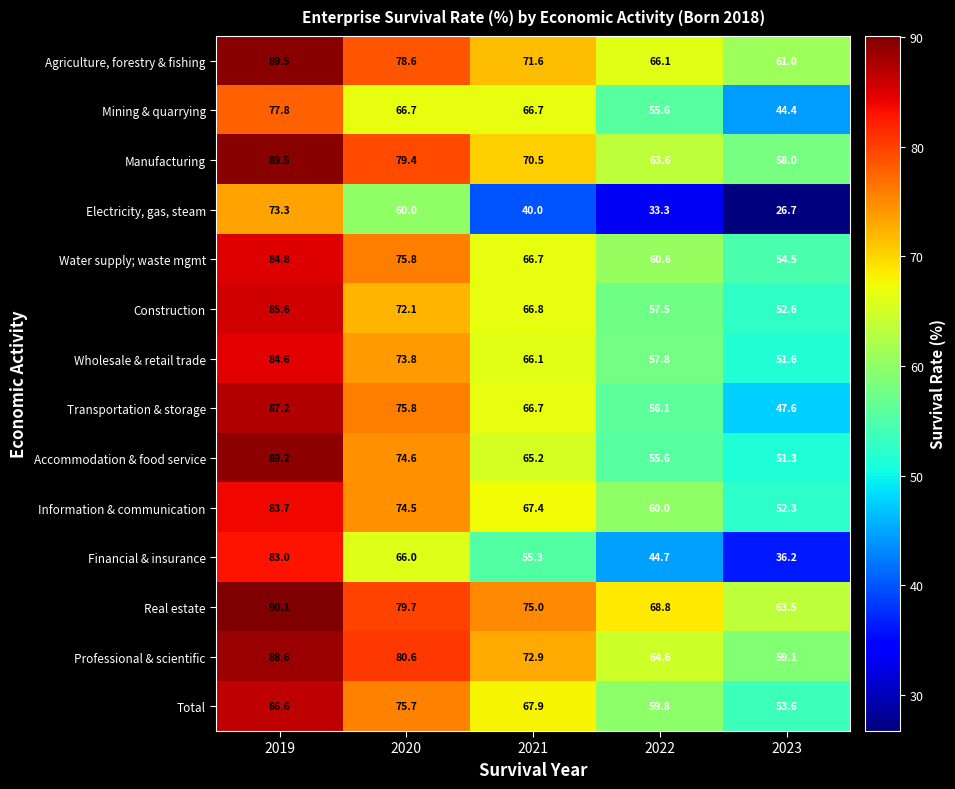

How many distinct data groups are displayed?

14